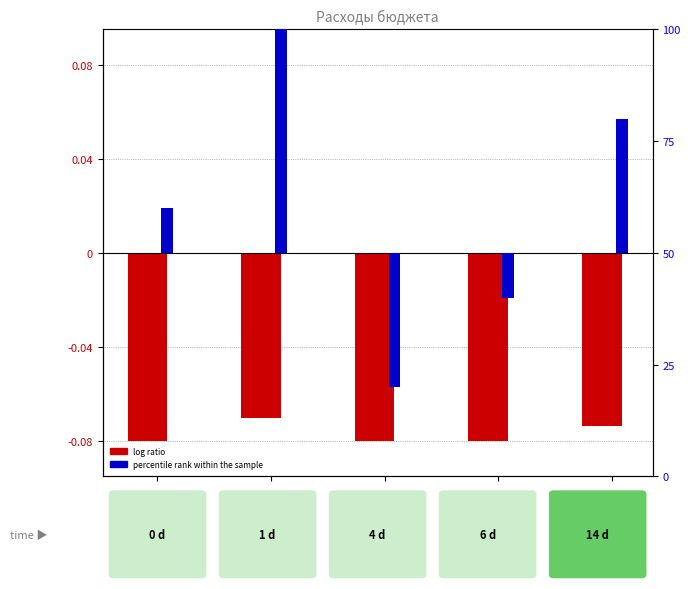

Read the percentile rank within the sample value at Общегос.
вопросы.

10.0